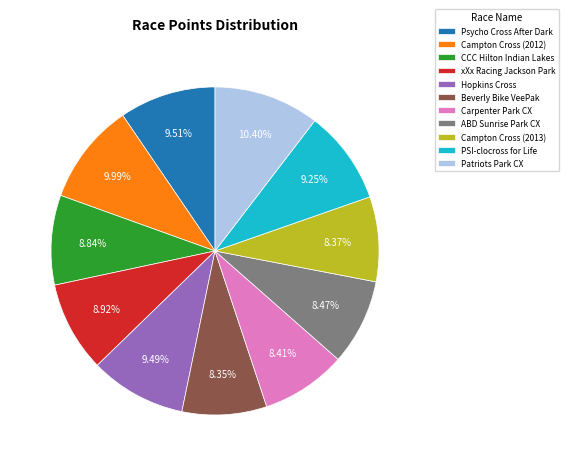

Is xXx Racing Jackson Park the majority of the pie?

No